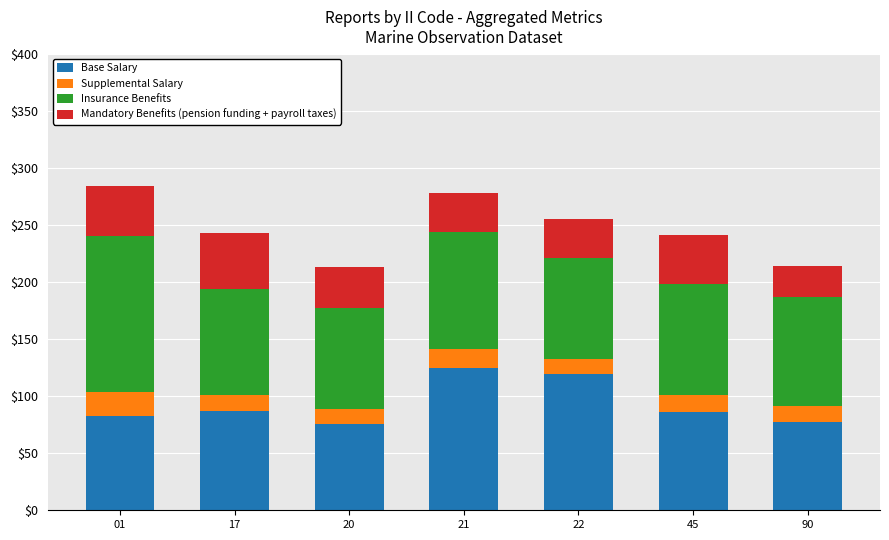

The Base Salary series shows 196.3 at 22. True or false?

False